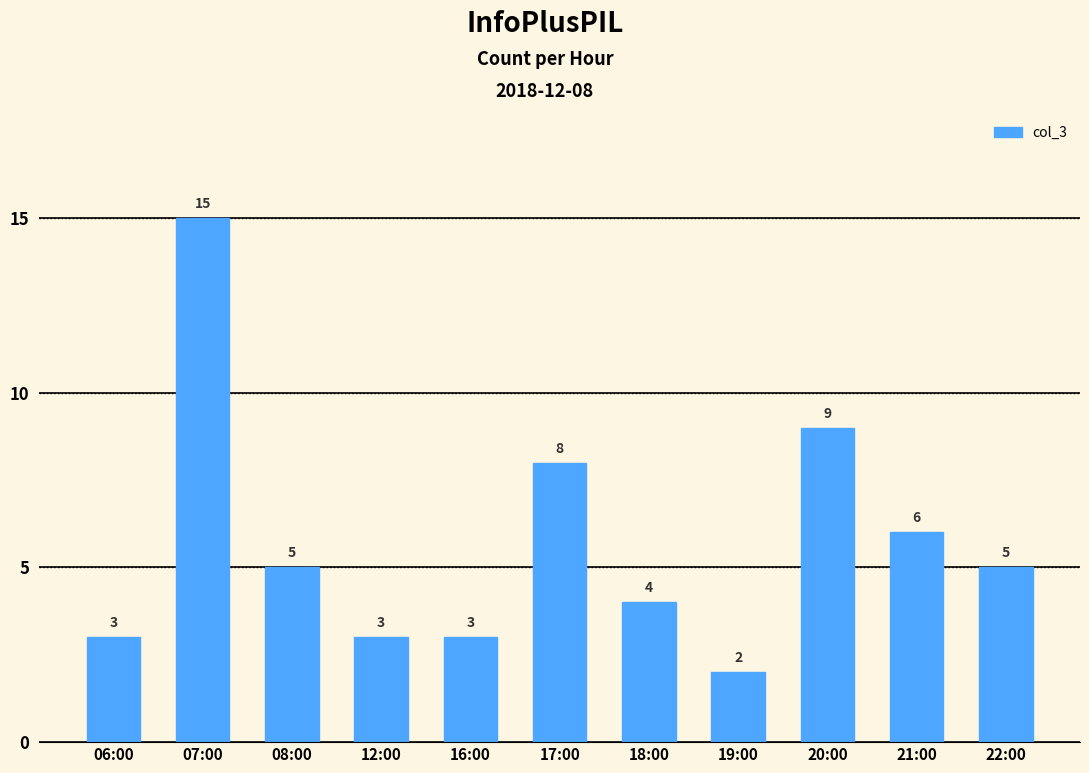

Are the bars grouped side by side (vs. stacked)?

No